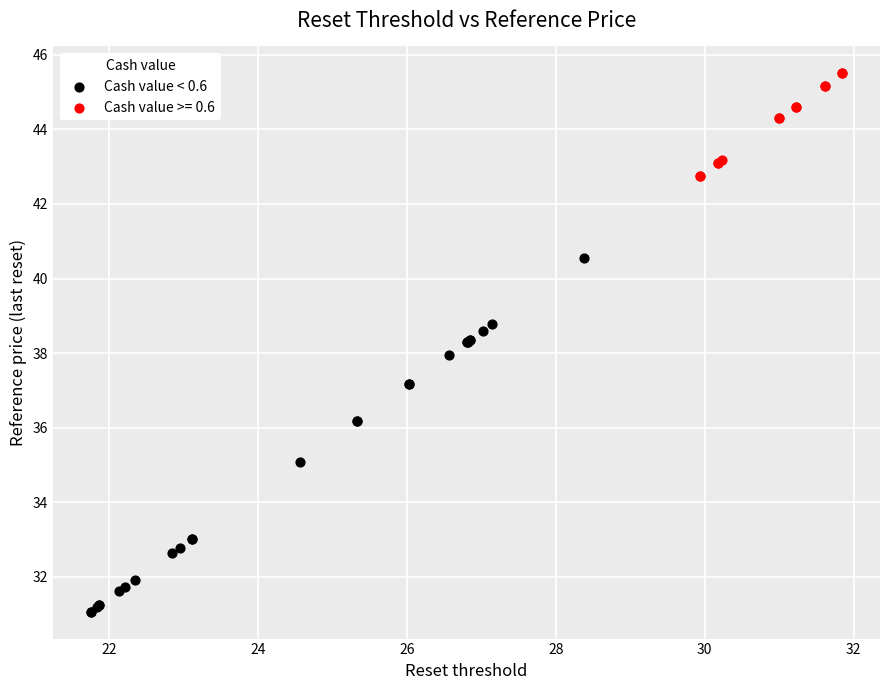

Which series reaches the maximum Y coordinate?

Cash value >= 0.6